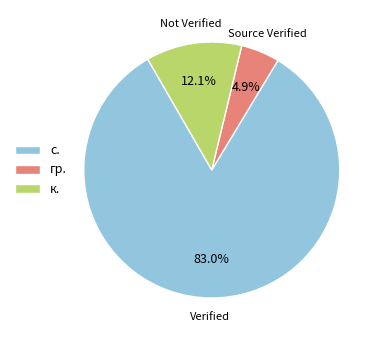

To the nearest percent, what is the difference between the largest and smallest slice percentages?

78%